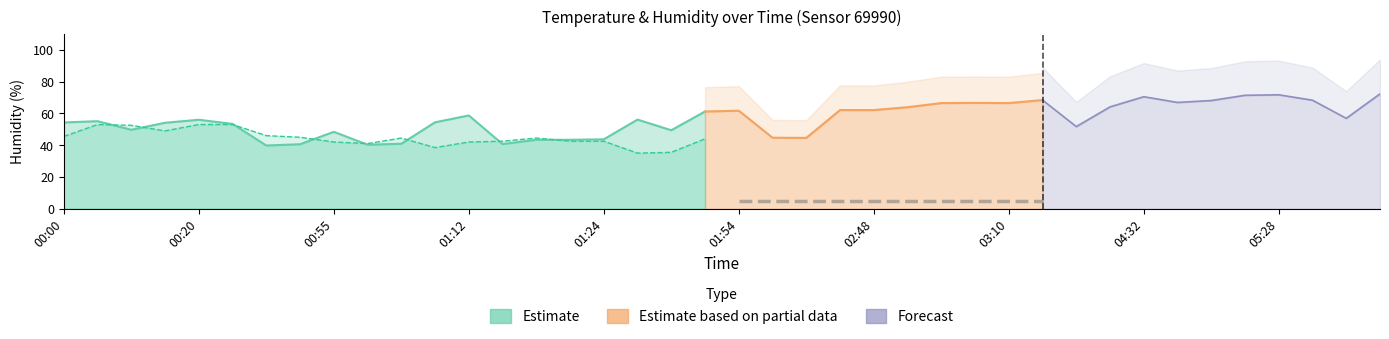

What is the approximate value of humidity at 01:32?

49.4